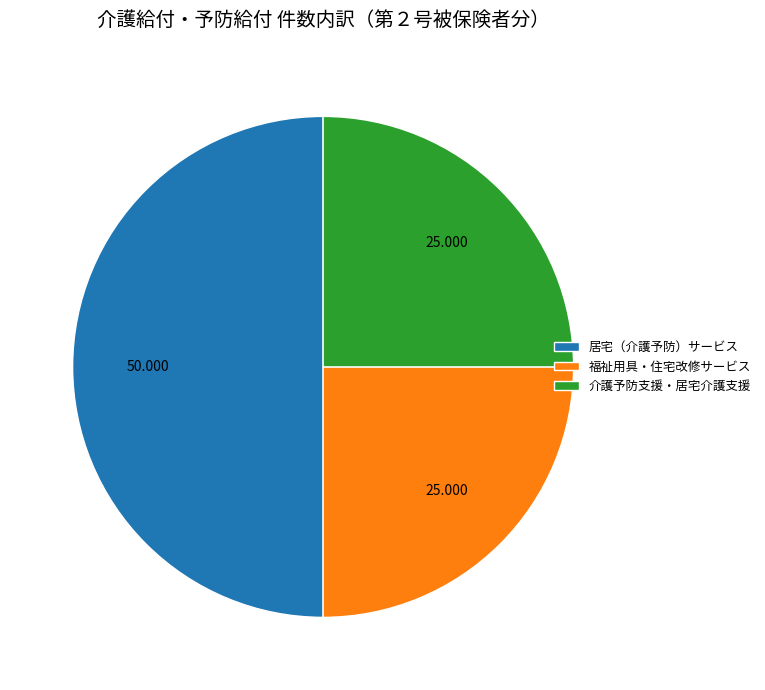

Between 居宅（介護予防）サービス and 福祉用具・住宅改修サービス, which is larger?

居宅（介護予防）サービス